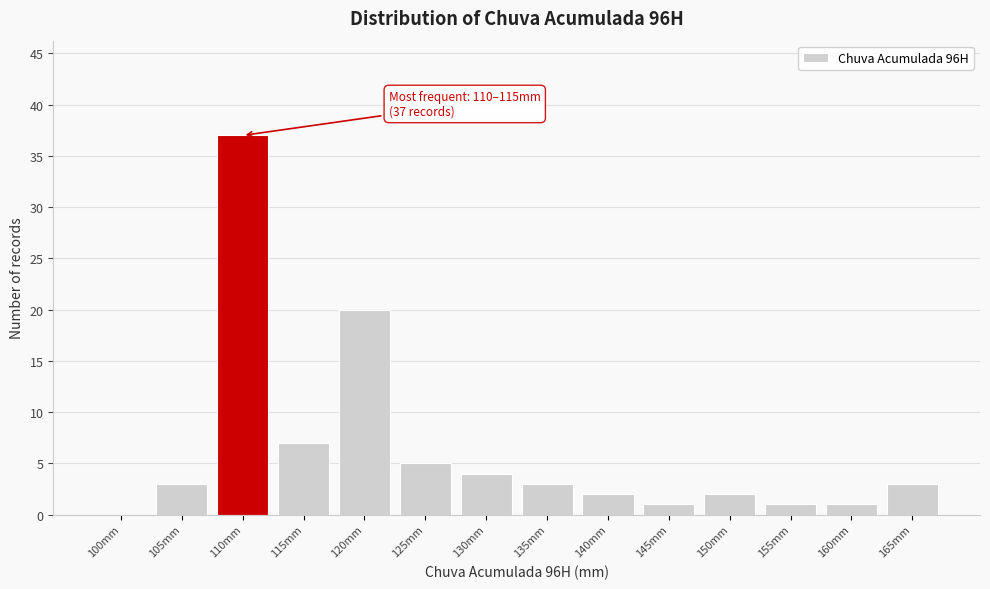

Reading left to right, list all the values displayed in this chart.

100mm=0	105mm=3	110mm=37	115mm=7	120mm=20	125mm=5	130mm=4	135mm=3	140mm=2	145mm=1	150mm=2	155mm=1	160mm=1	165mm=3